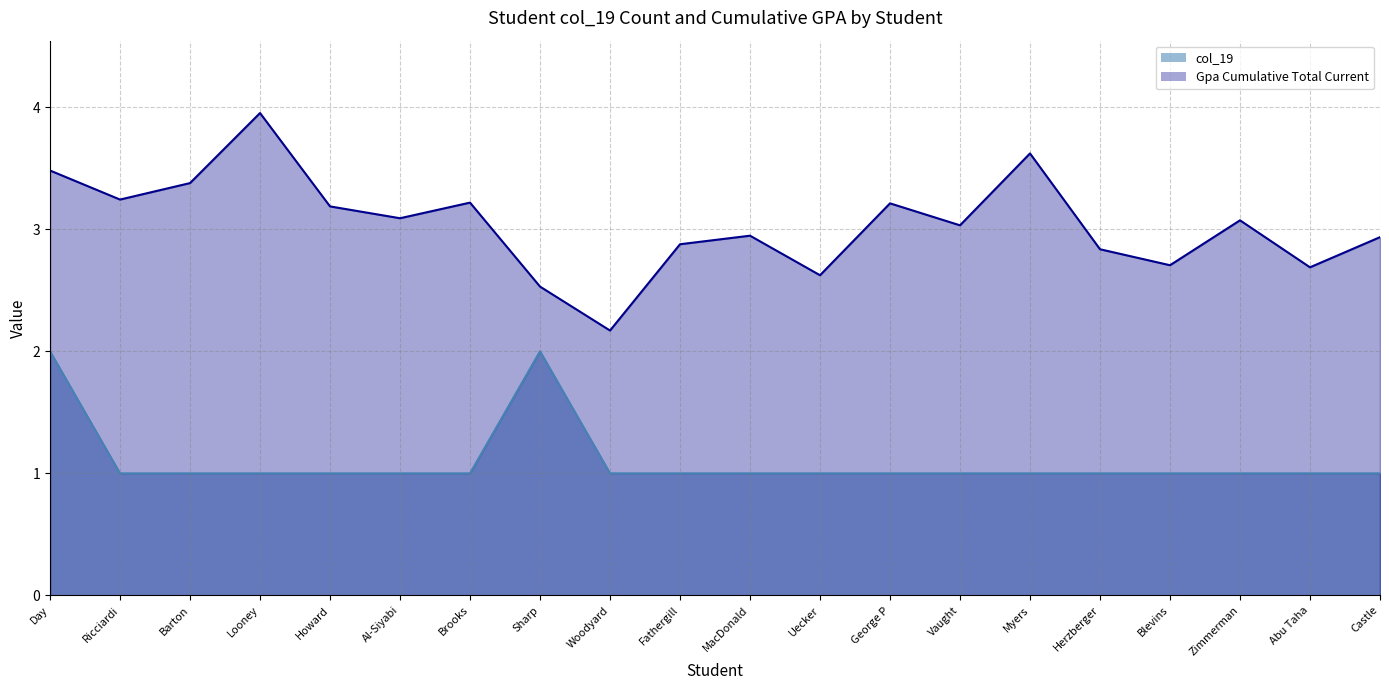

How many interior local peaks does the col_19 series have?

1